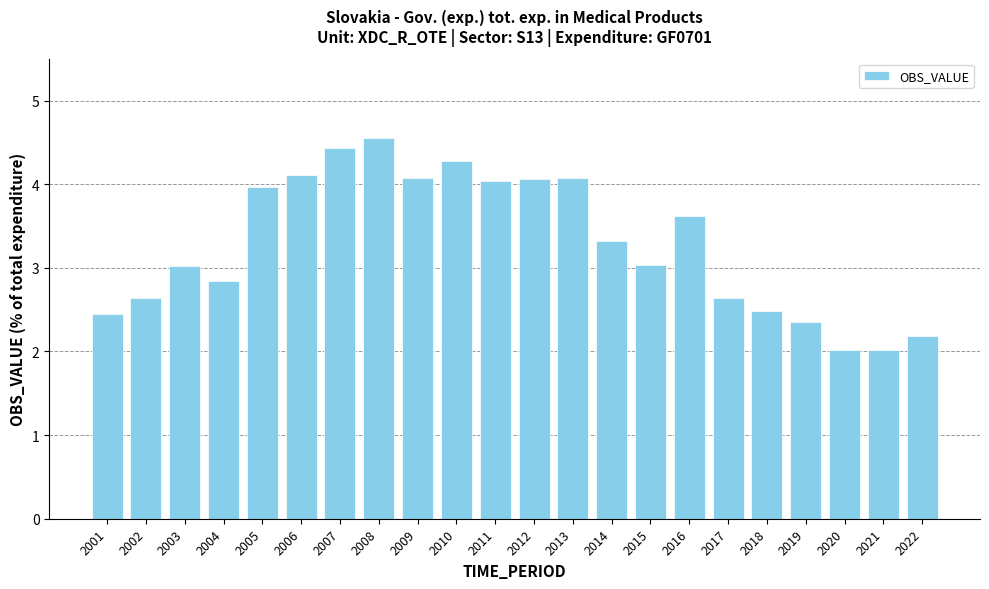

Between 2020 and 2001, which is larger?

2001